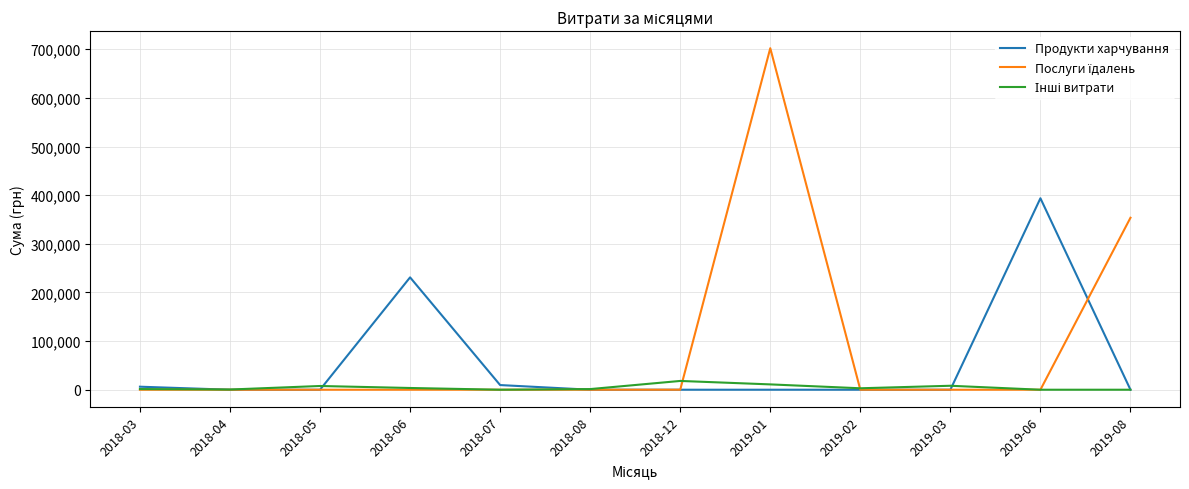

At which label is Продукти харчування closest to 196834?

2018-06